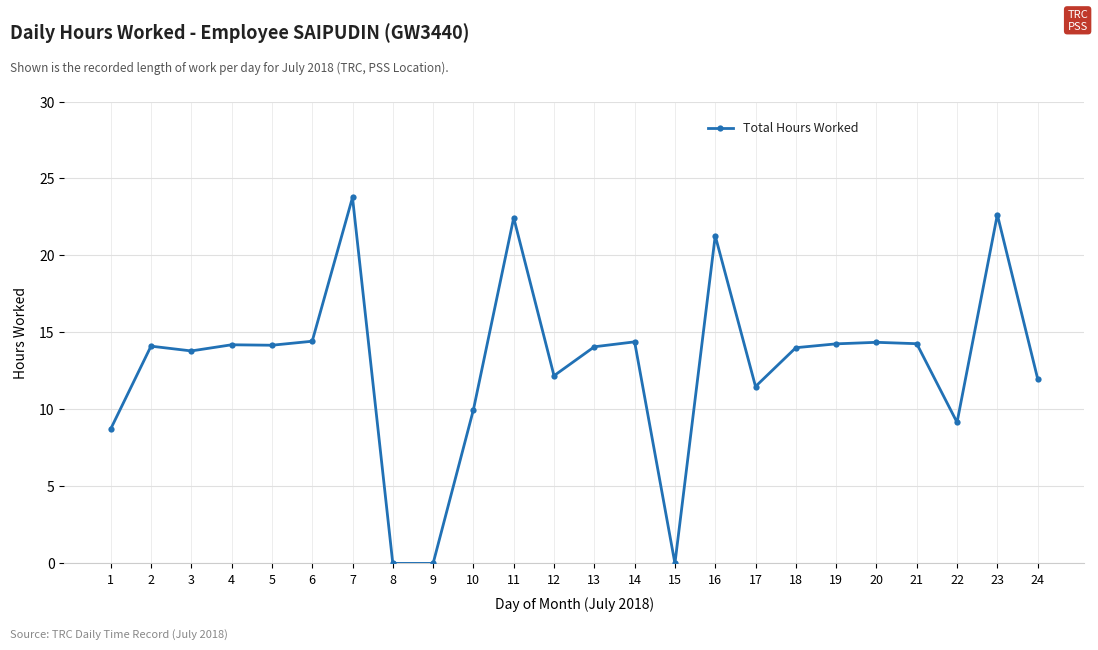

What is the greatest value displayed?

23.8